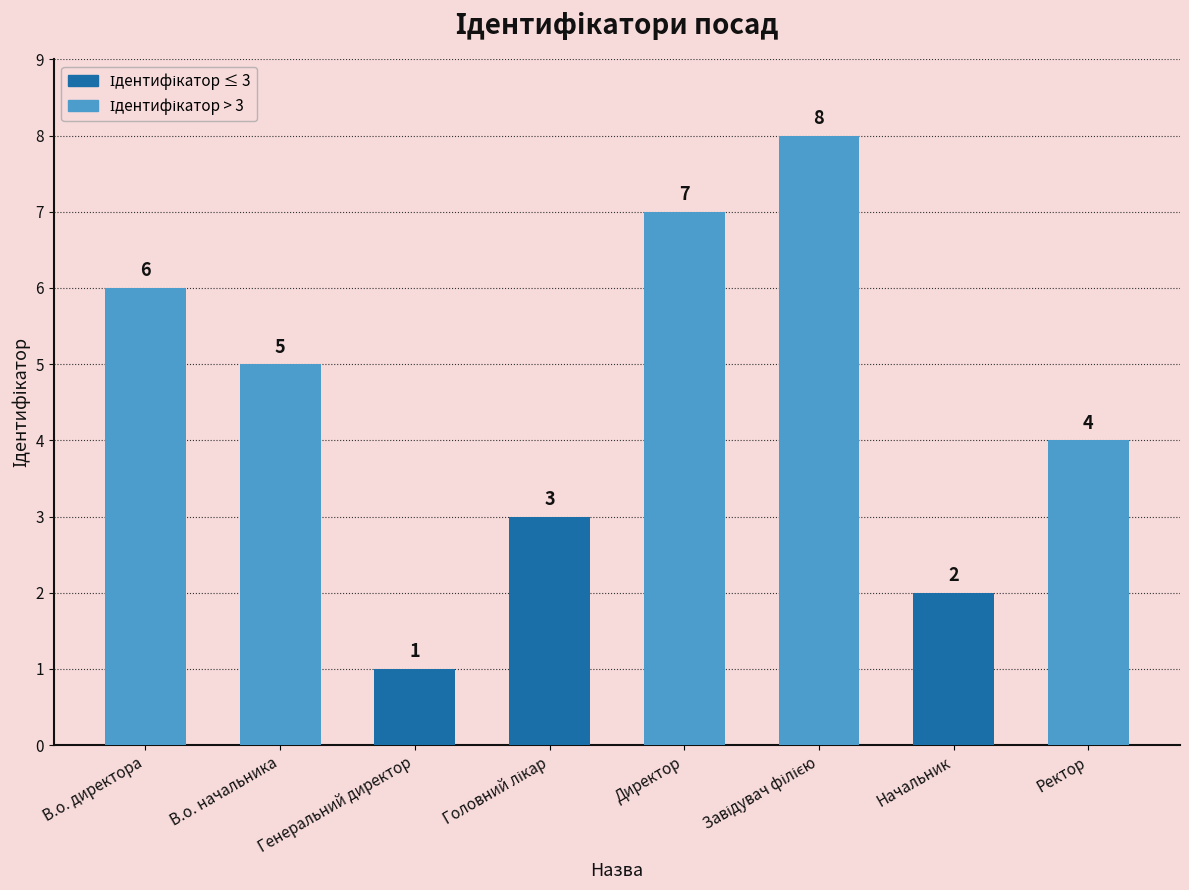

How many categories are shown in the chart?

8